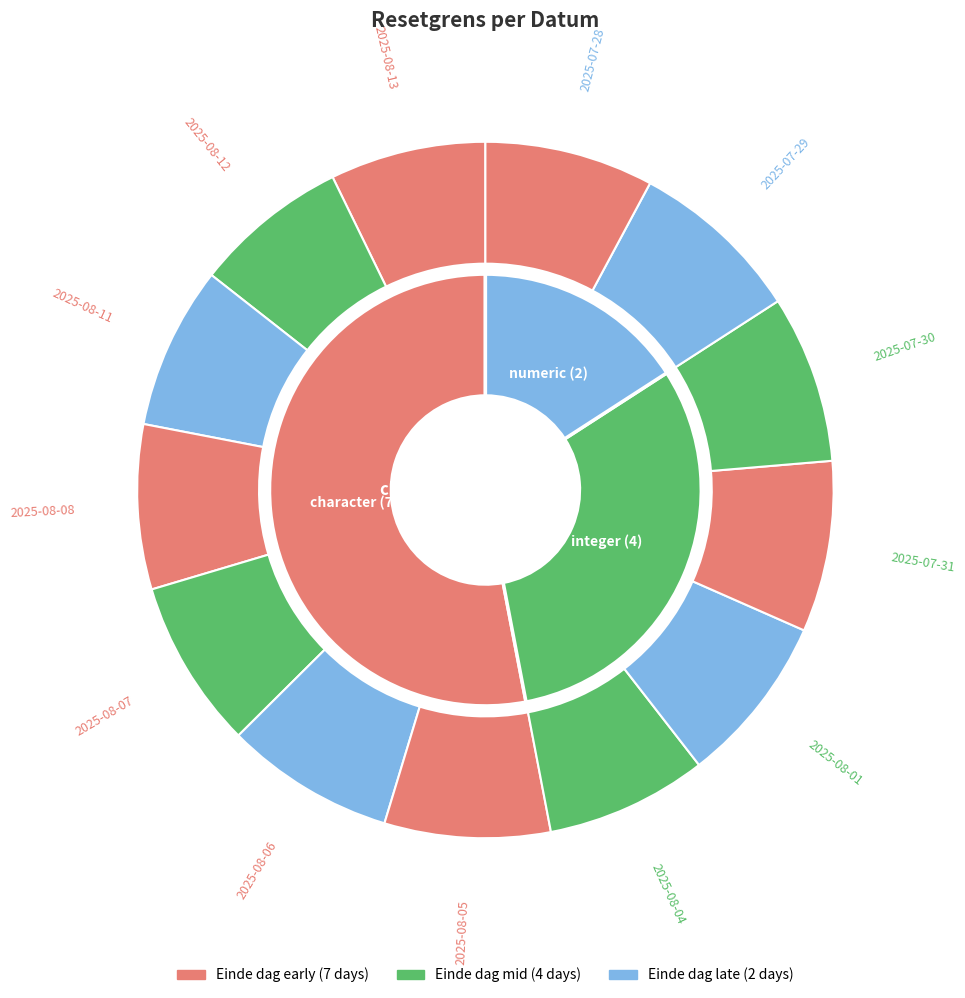

Is there any slice that represents more than half of the pie?

No